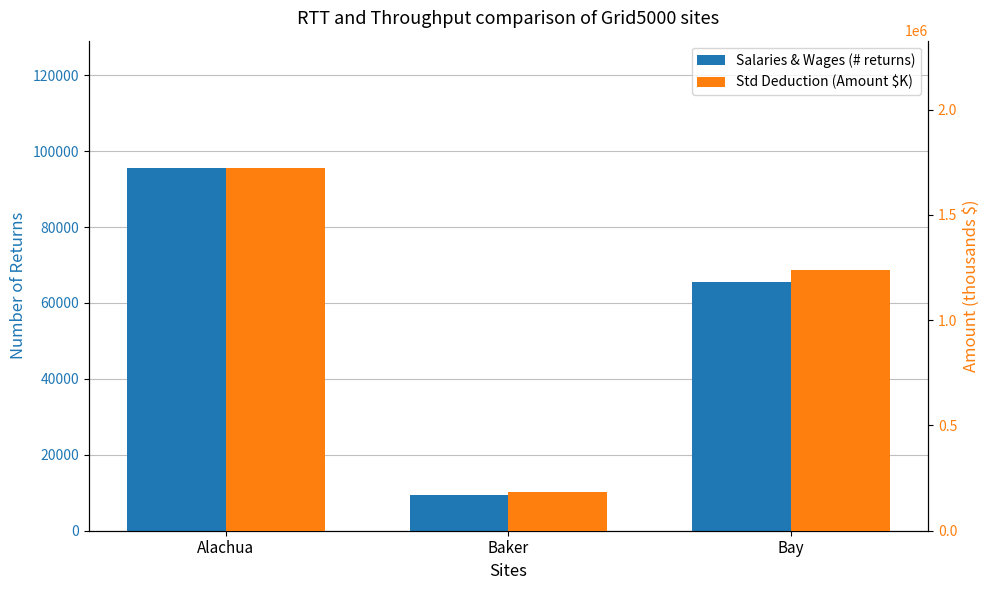

The Std Deduction (Amount $K) series shows 2700220 at Alachua. True or false?

False